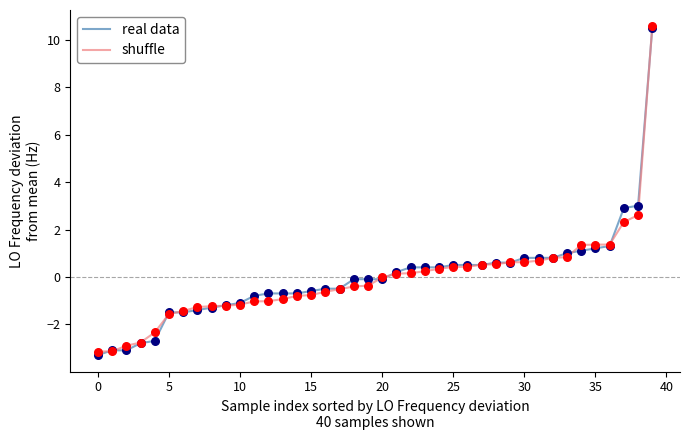

What is the greatest value displayed?

10.6